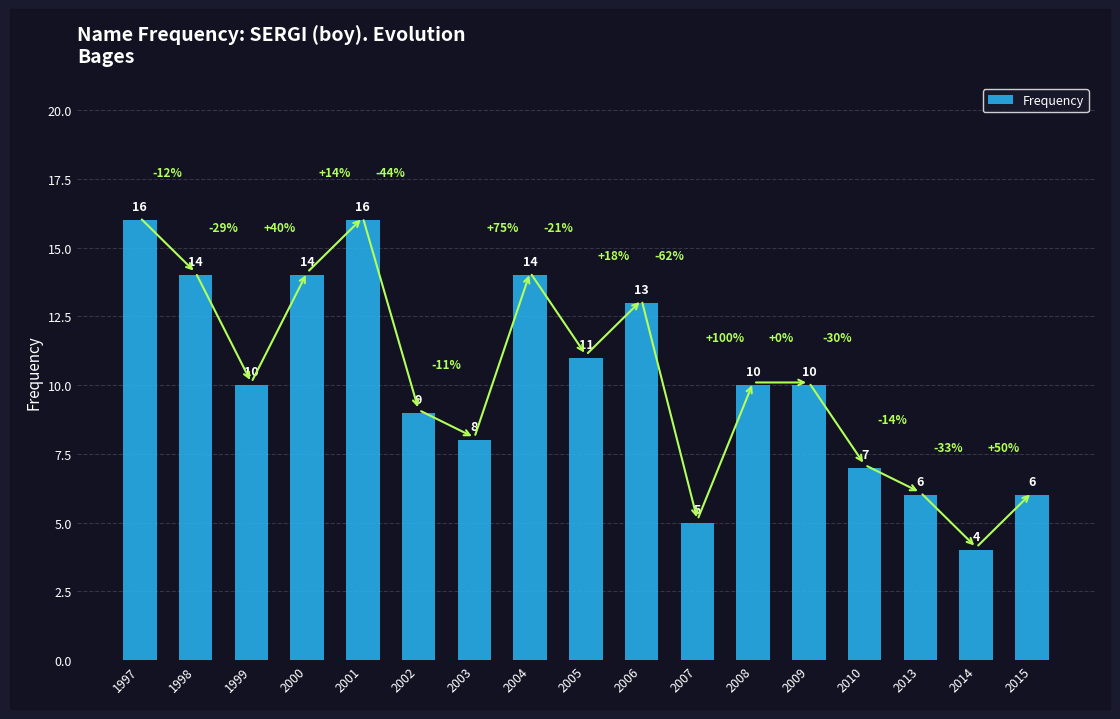

Reading left to right, what are all the values shown in this chart?

1997=16	1998=14	1999=10	2000=14	2001=16	2002=9	2003=8	2004=14	2005=11	2006=13	2007=5	2008=10	2009=10	2010=7	2013=6	2014=4	2015=6